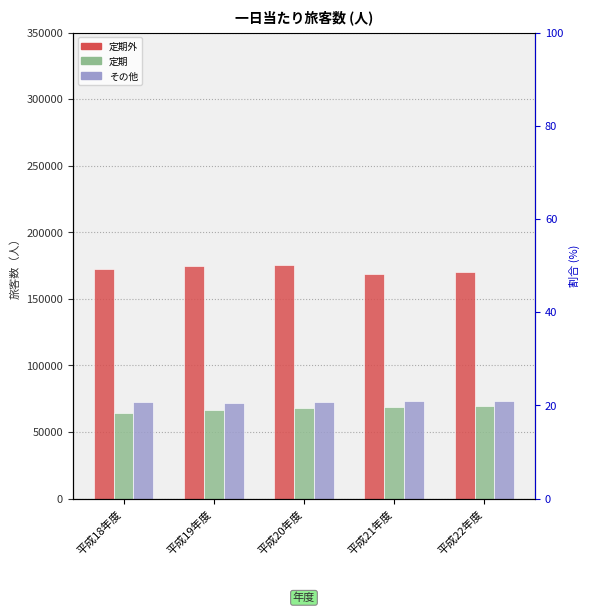

How many groups of bars are there?

5